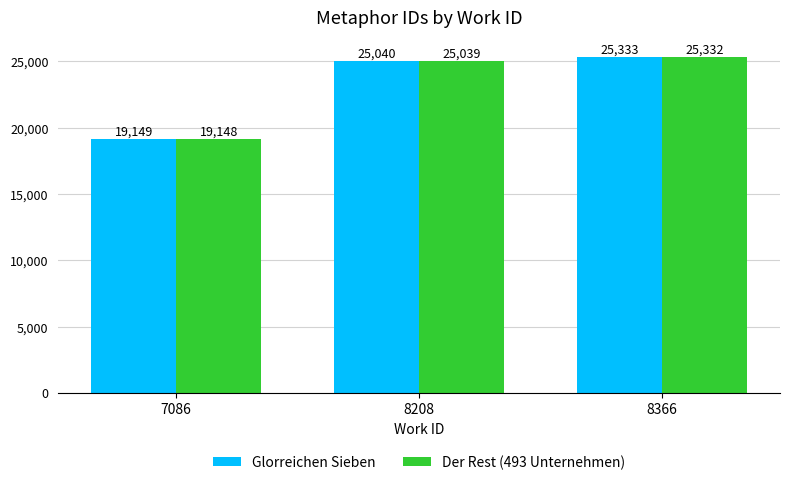

What are all the series names shown in the legend?

Glorreichen Sieben, Der Rest (493 Unternehmen)